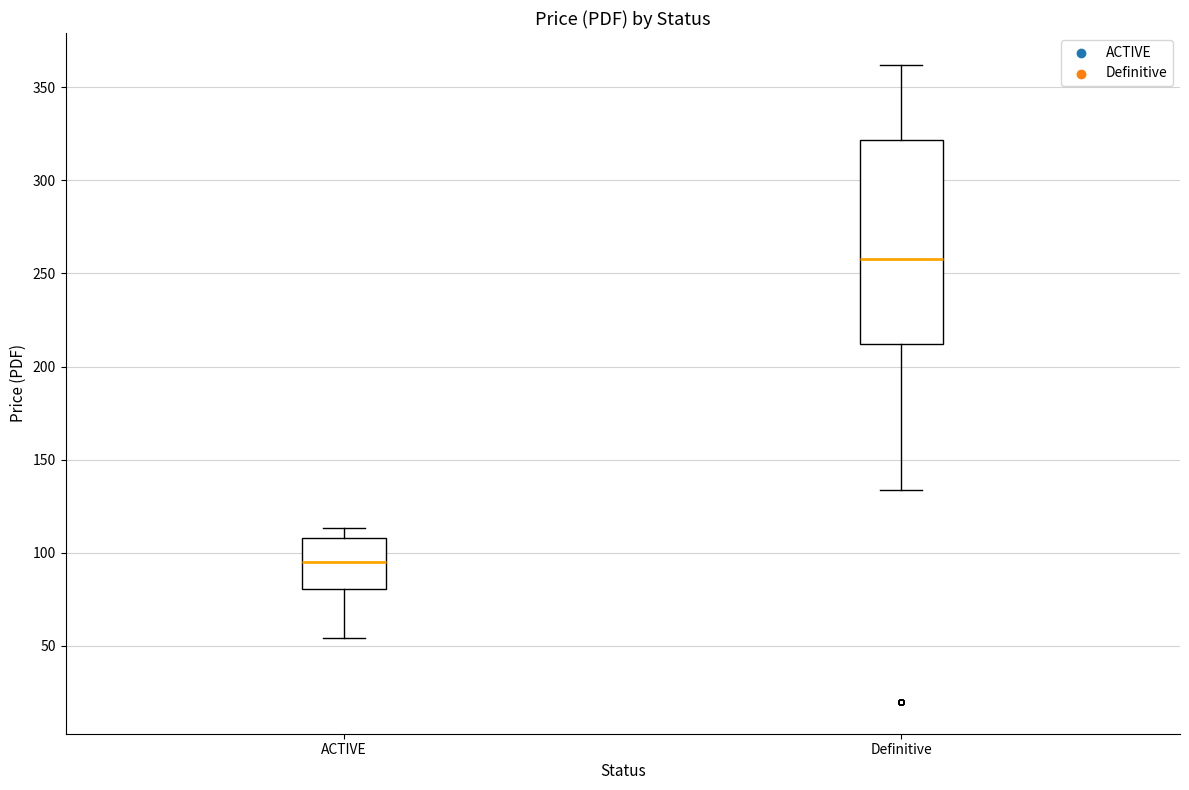

Reading left to right, transcribe this box plot: for each box, give where its median line is, the range the box spans, and where its two whiskers end, as read against the y-axis. The values are not printed on the chart, so give them approximately, as read against the axis.

ACTIVE: median 95, box 80 to 110, whiskers 55 to 115
Definitive: median 260, box 210 to 320, whiskers 135 to 360